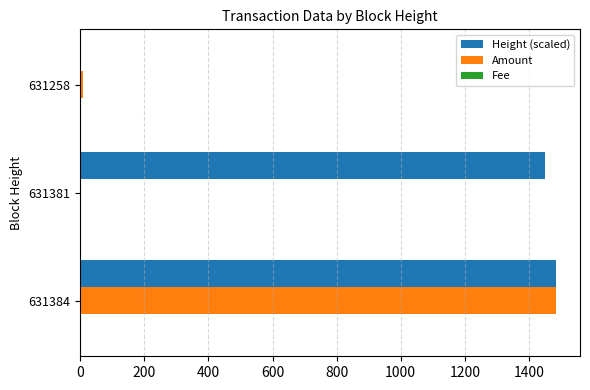

What is the highest value of the Height (scaled) series?

1485.2